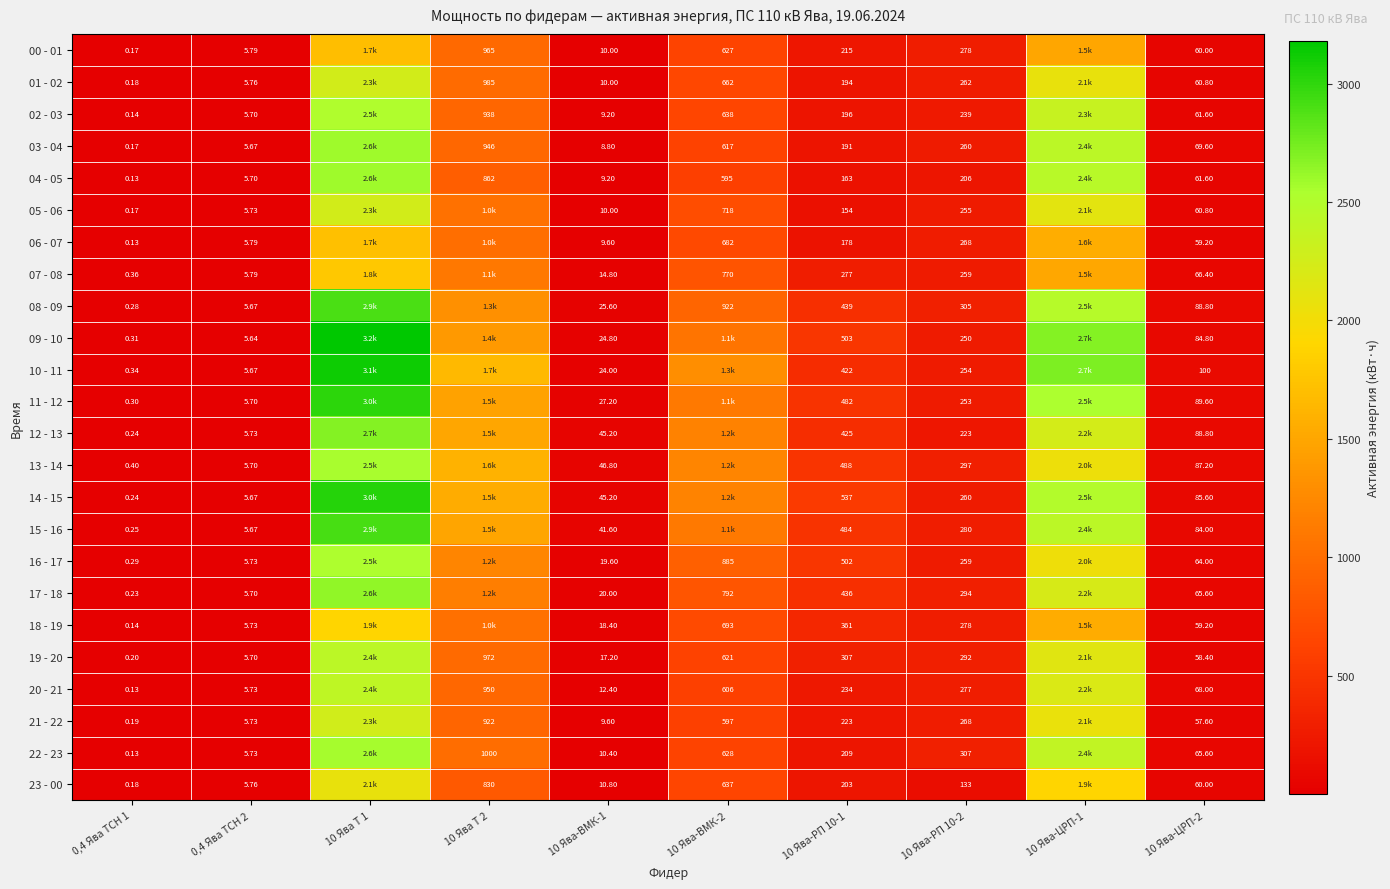

At 10 Ява-РП 10-1, list the series in order from smallest to largest.

05 - 06, 04 - 05, 06 - 07, 03 - 04, 01 - 02, 02 - 03, 23 - 00, 22 - 23, 00 - 01, 21 - 22, 20 - 21, 07 - 08, 19 - 20, 18 - 19, 10 - 11, 12 - 13, 17 - 18, 08 - 09, 11 - 12, 15 - 16, 13 - 14, 16 - 17, 09 - 10, 14 - 15